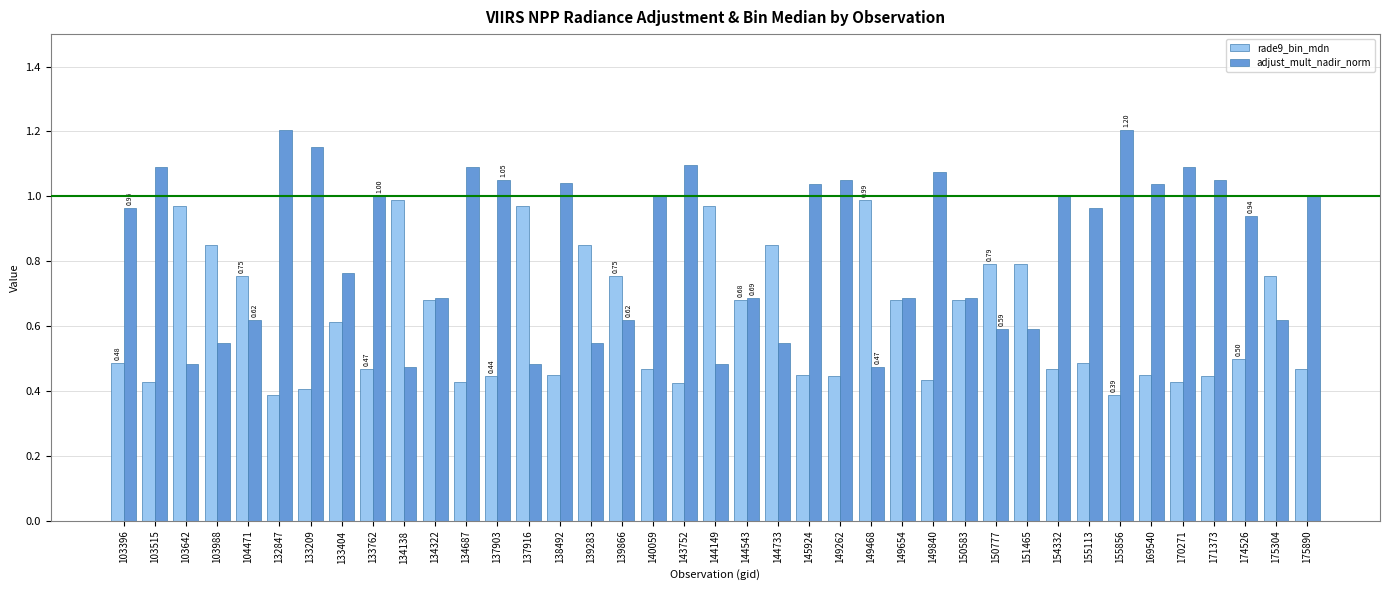

Which series has the largest total across all categories?

adjust_mult_nadir_norm